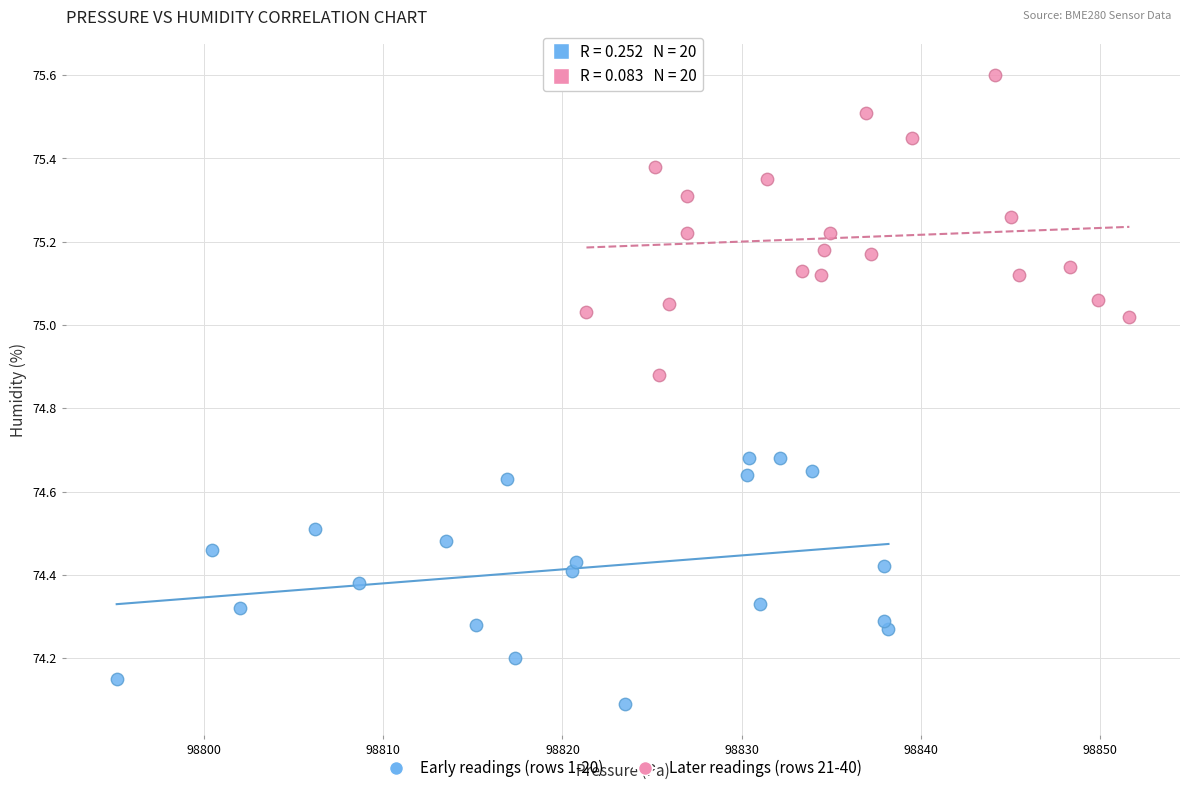

Which series reaches the maximum Y coordinate?

Later readings (rows 21-40)